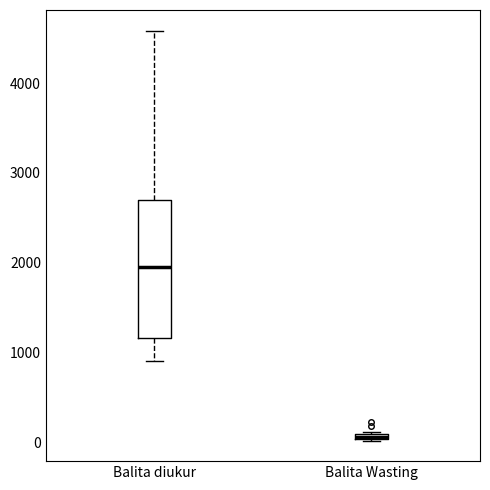

Comparing the boxes themselves (not the whiskers), which one is the tallest?

Balita diukur